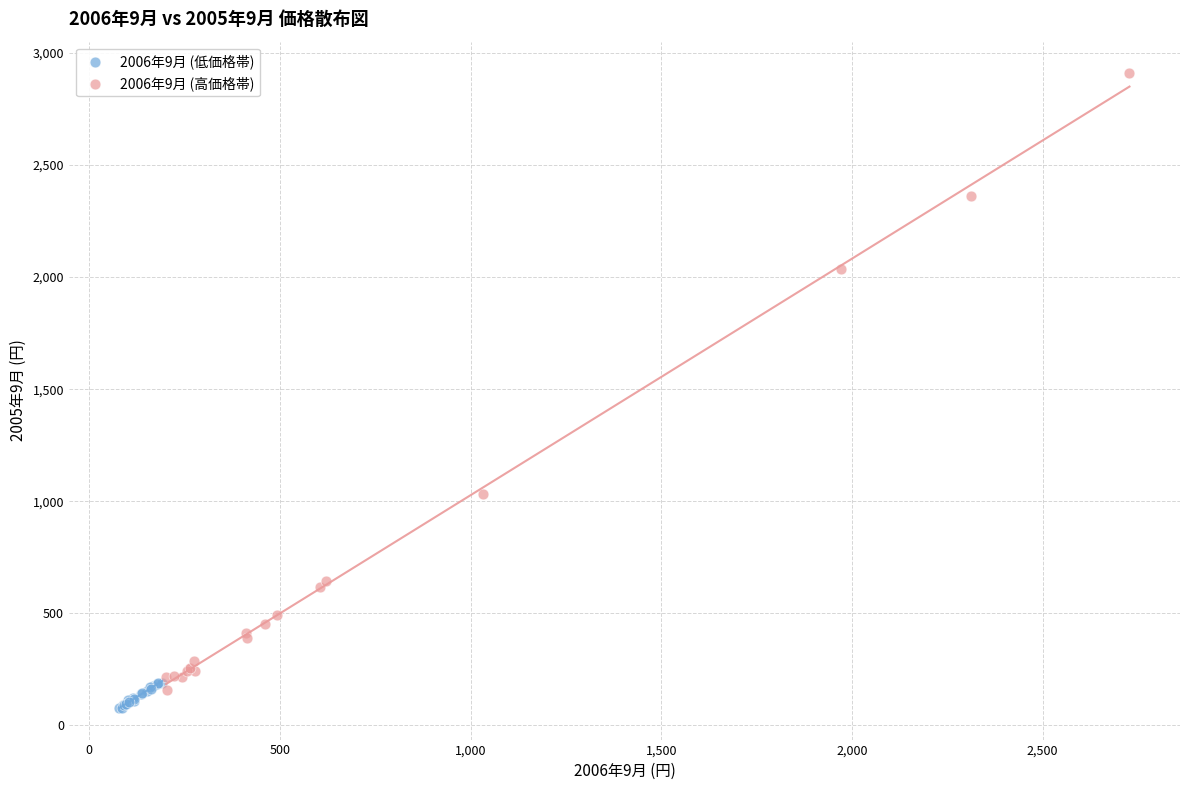

Which series contains the highest Y value?

2006年9月 (高価格帯)